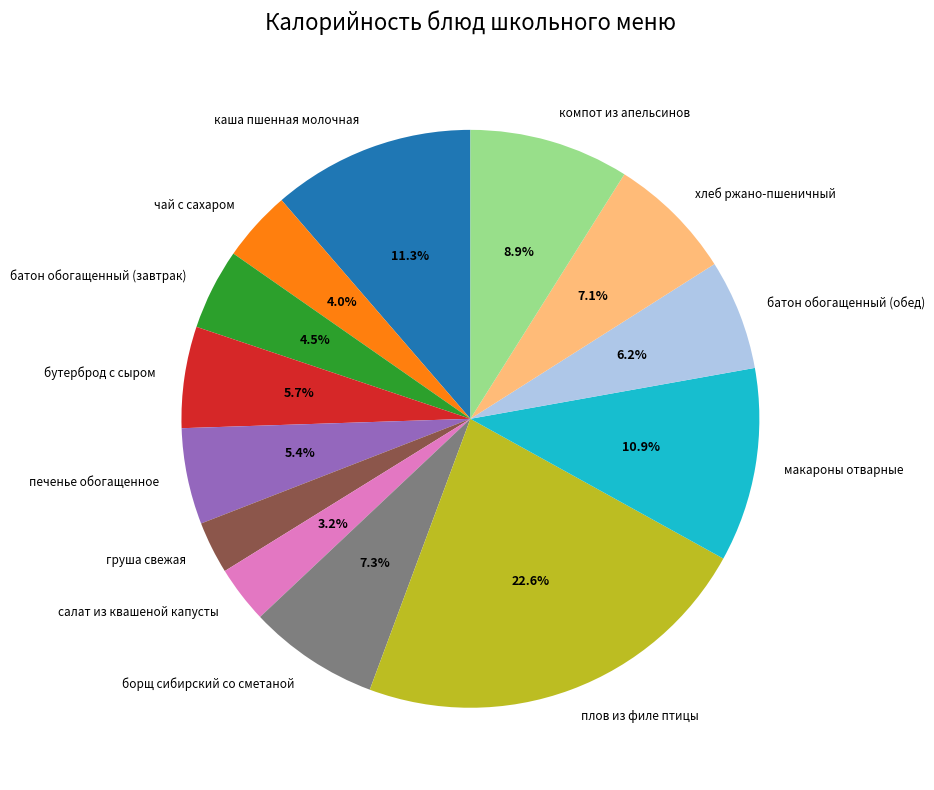

Is the sum of плов из филе птицы and макароны отварные greater than half?

No